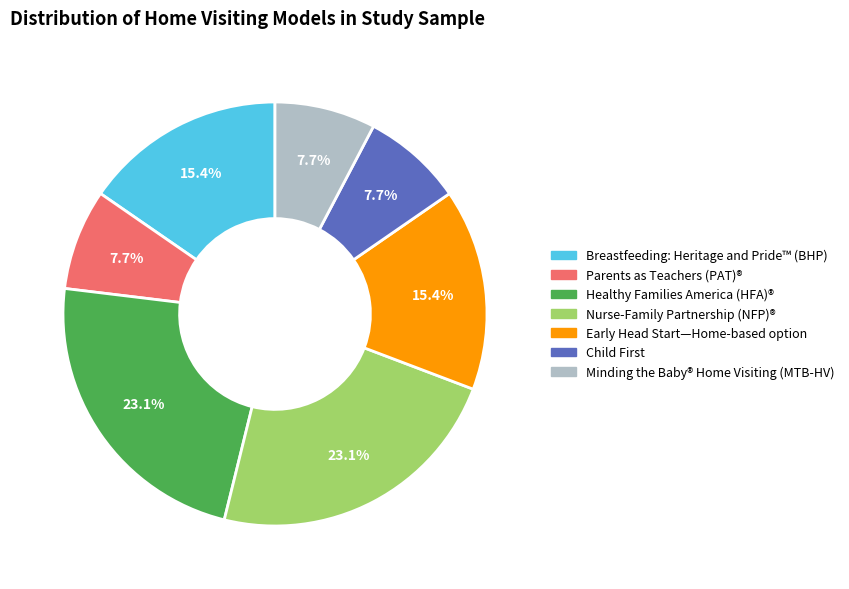

Does any single category account for the majority?

No